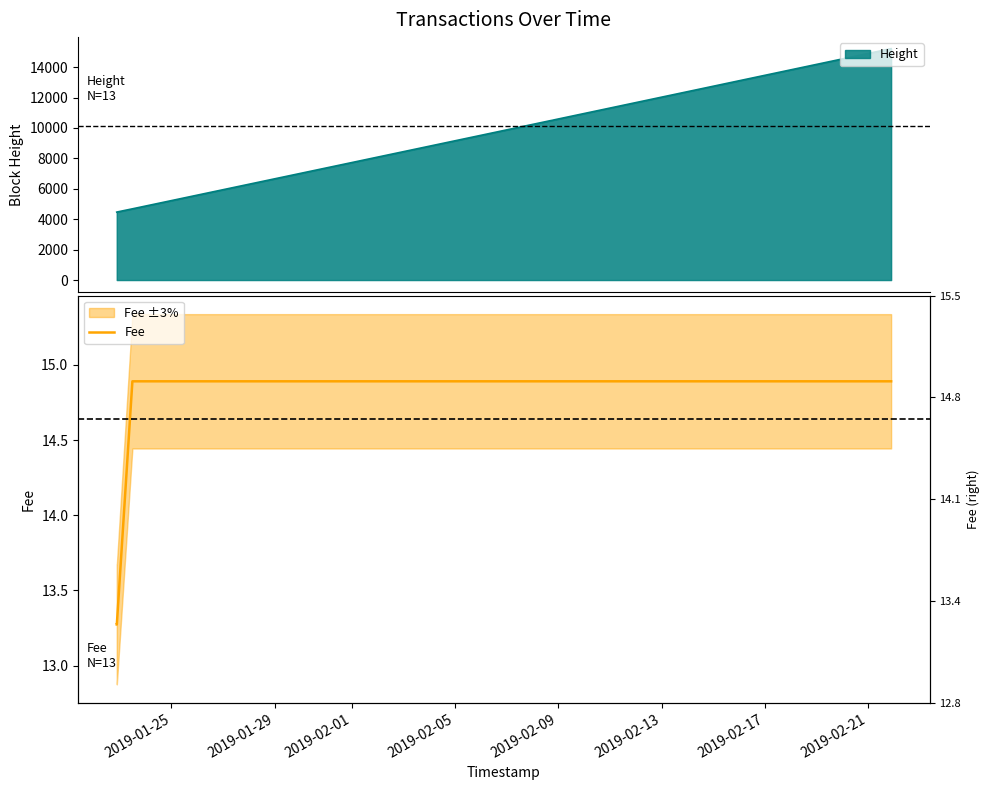

What is the highest value of the Height series?

15216